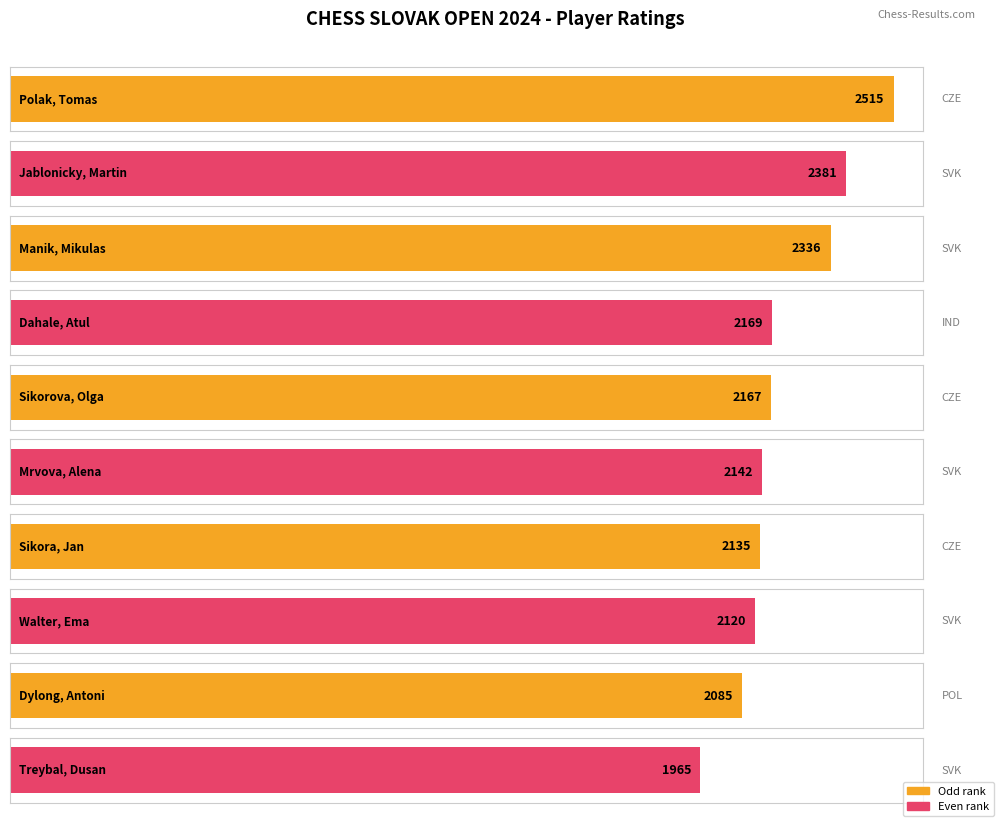

Reading left to right, list all the values displayed in this chart.

2515	2381	2336	2169	2167	2142	2135	2120	2085	1965